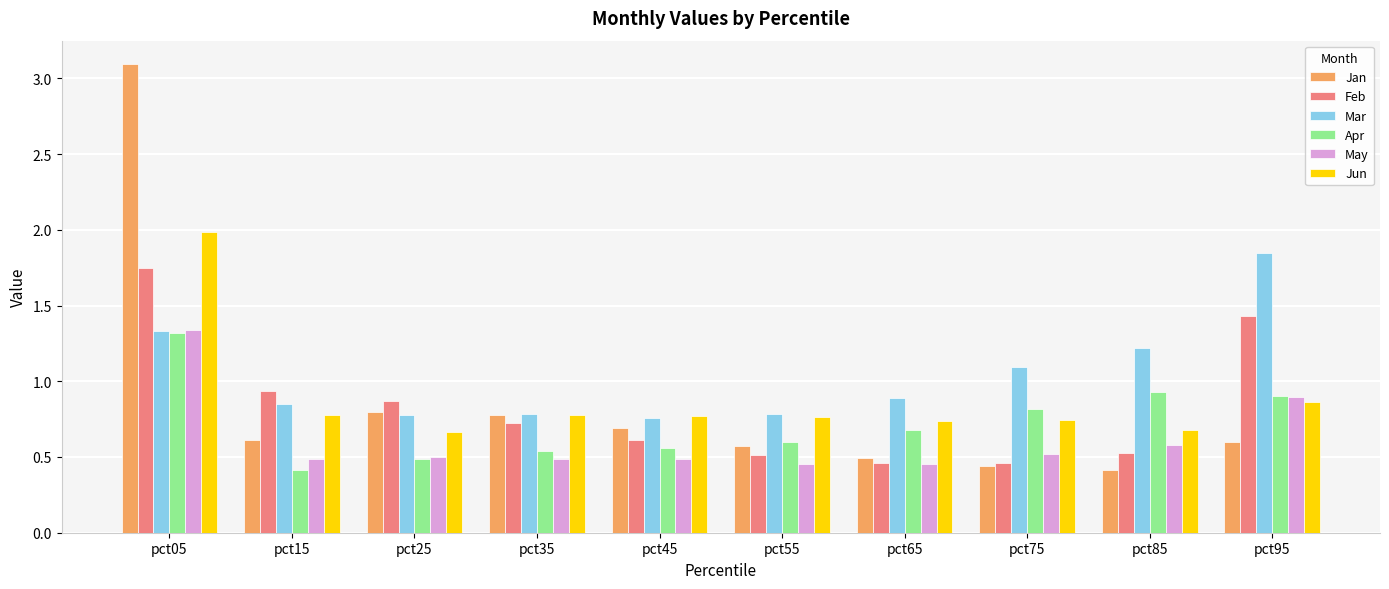

Which series has the largest total across all categories?

Mar